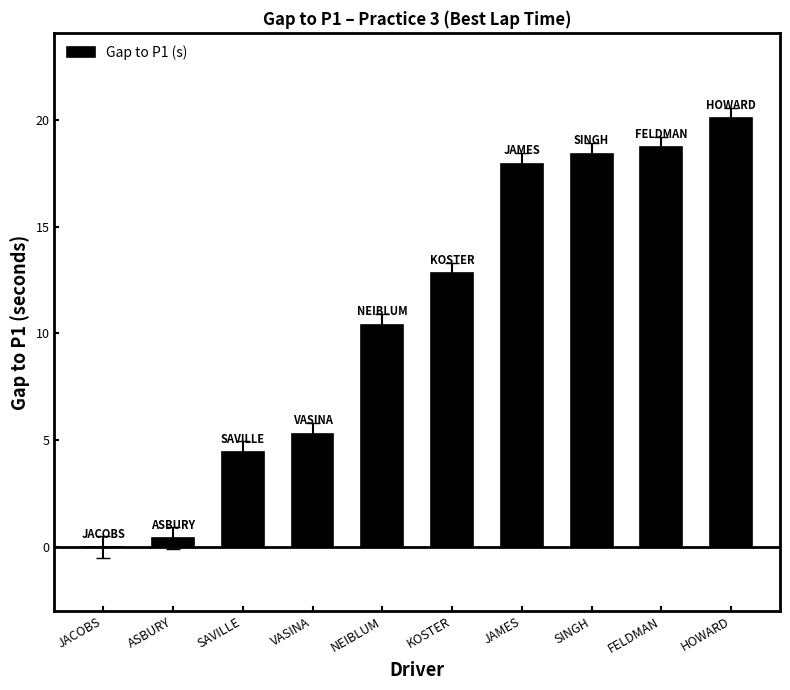

What is the maximum value shown in the chart?

20.1